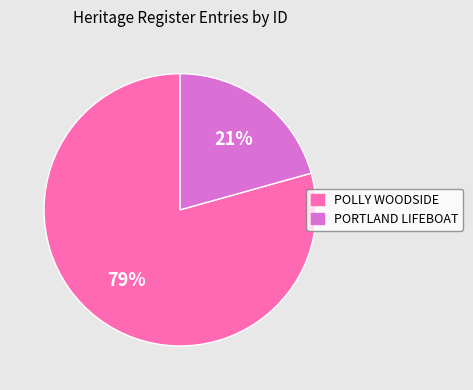

True or false: POLLY WOODSIDE accounts for 73% of the total.

False